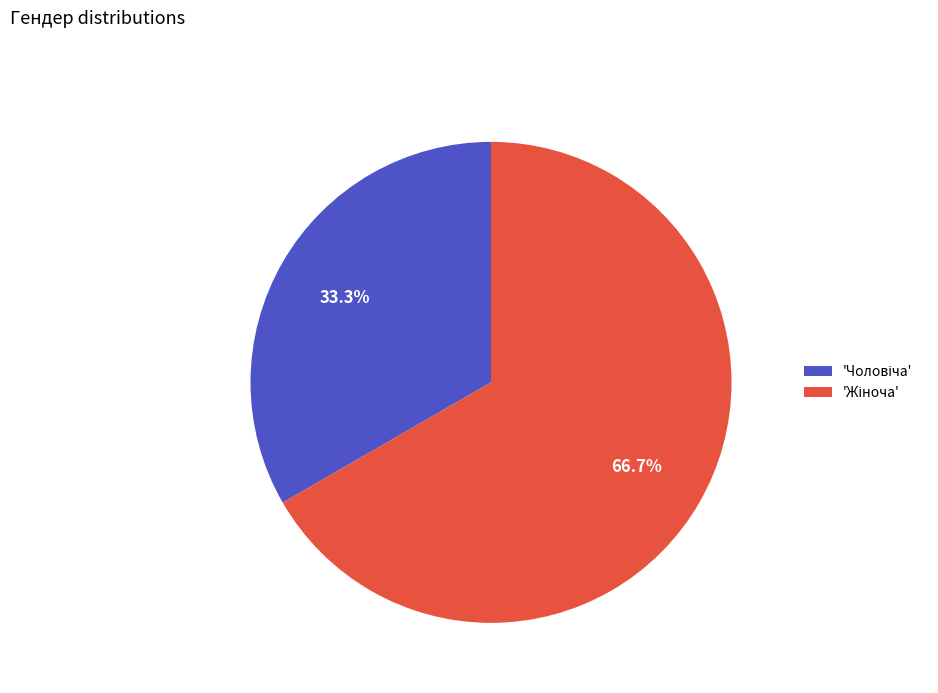

Is there any slice that represents more than half of the pie?

Yes